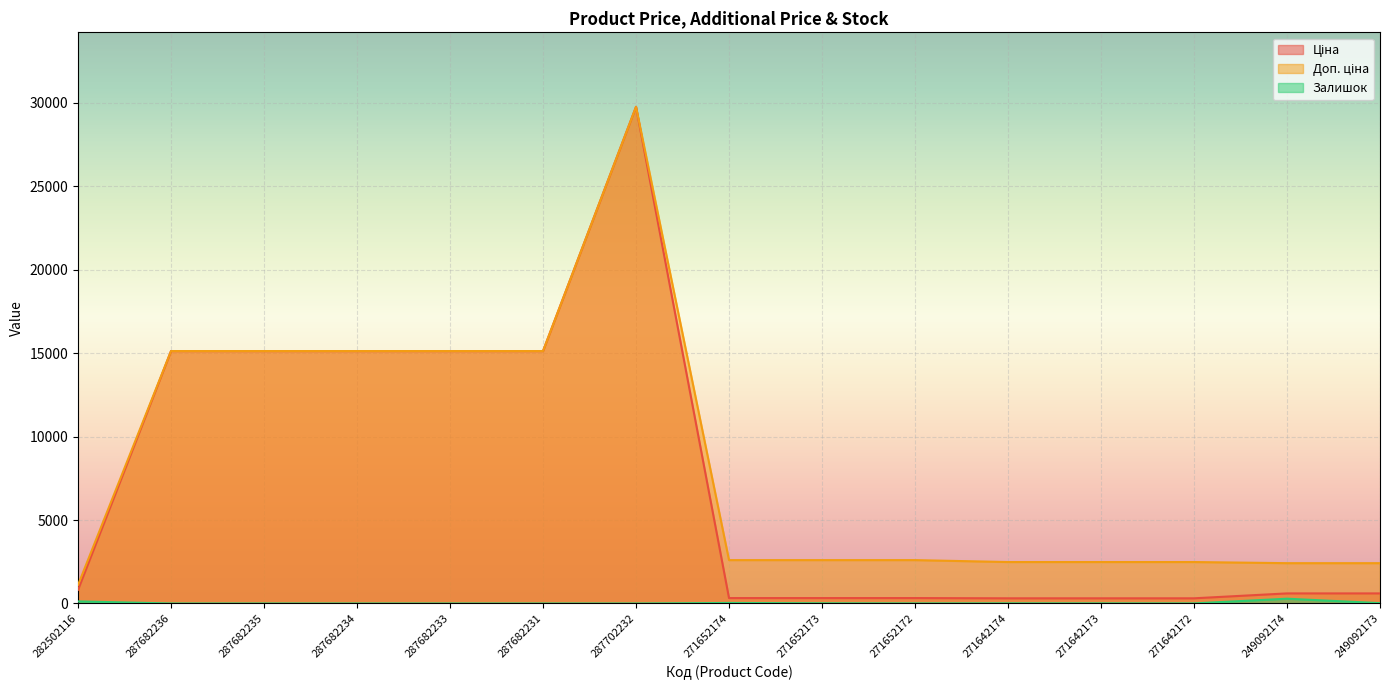

Is it true that Доп. ціна equals 7696.1 at 287682233?

False